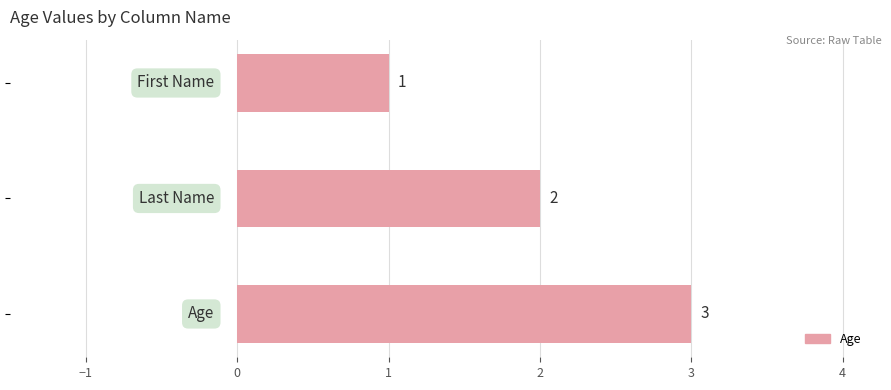

How many values are between 1 and 3?

3